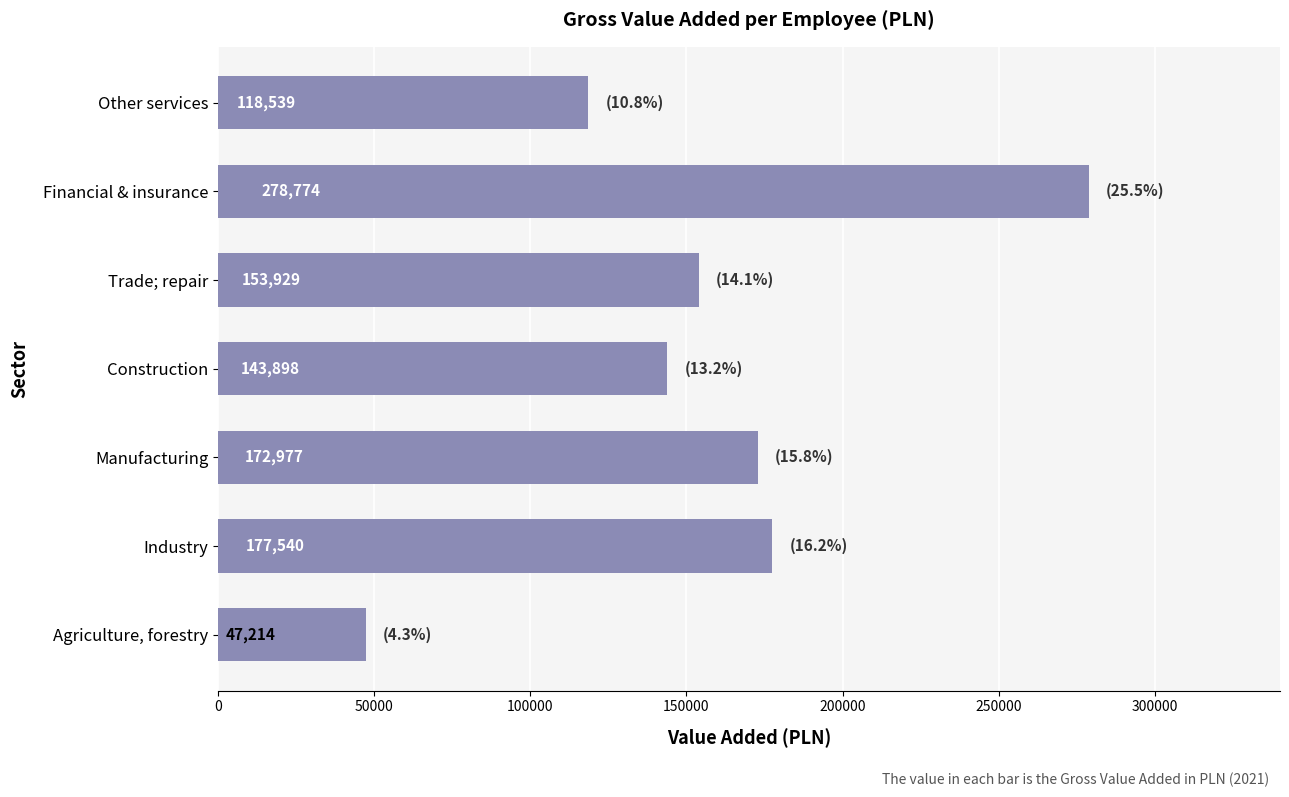

Rank the categories by value from lowest to highest.

Agriculture, forestry, Other services, Construction, Trade; repair, Manufacturing, Industry, Financial & insurance